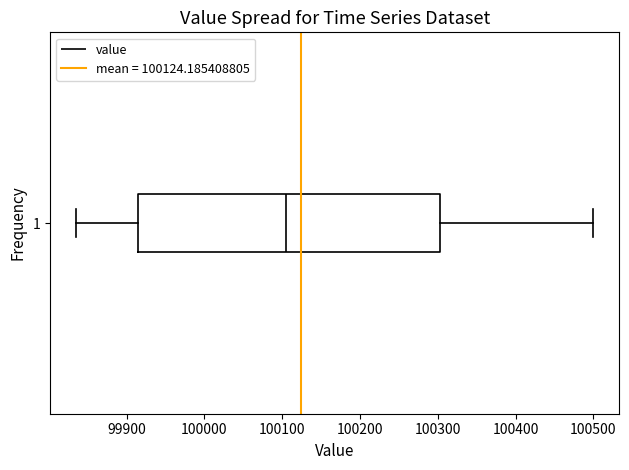

Read this box plot against the x-axis: the position of the median line, the range covered by the box, and the ends of both whiskers. The values are not printed on the chart, so give them approximately, as read against the axis.

median 100110, box 99910 to 100300, whiskers 99830 to 100500